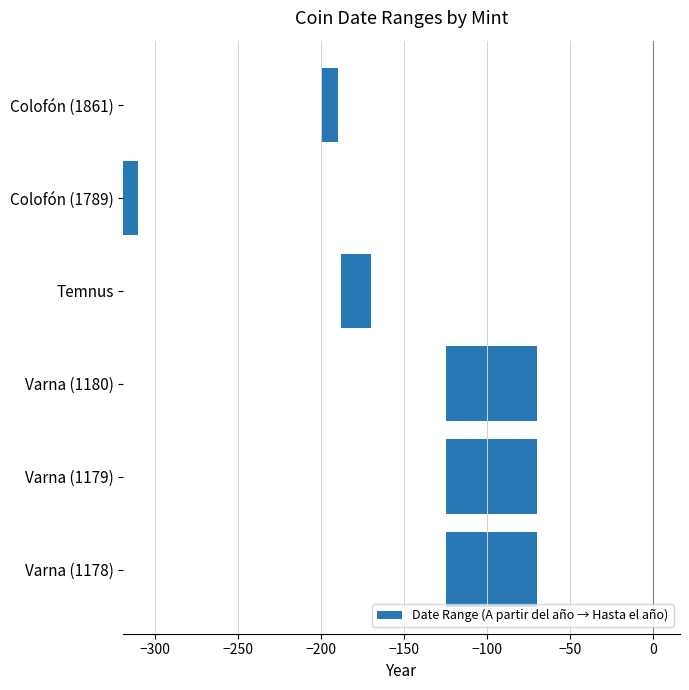

What is the difference between the second highest and second lowest values?

45